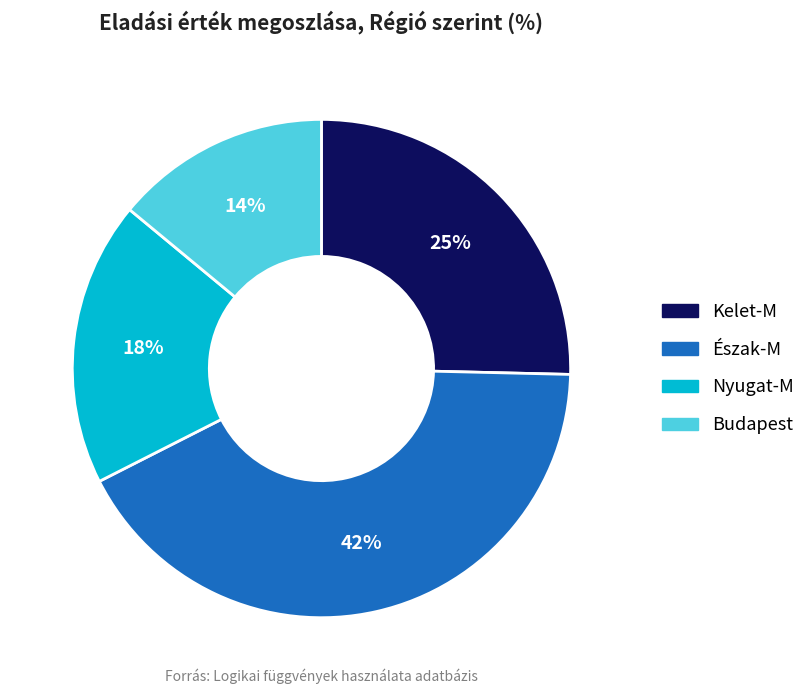

Does any single category account for the majority?

No